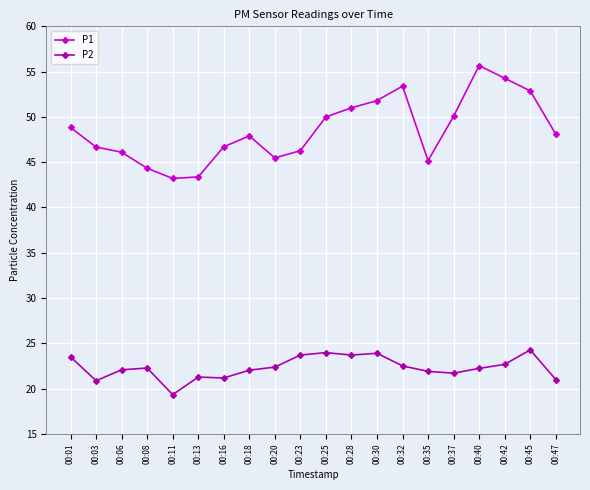

What is the maximum value shown in the chart?

55.7